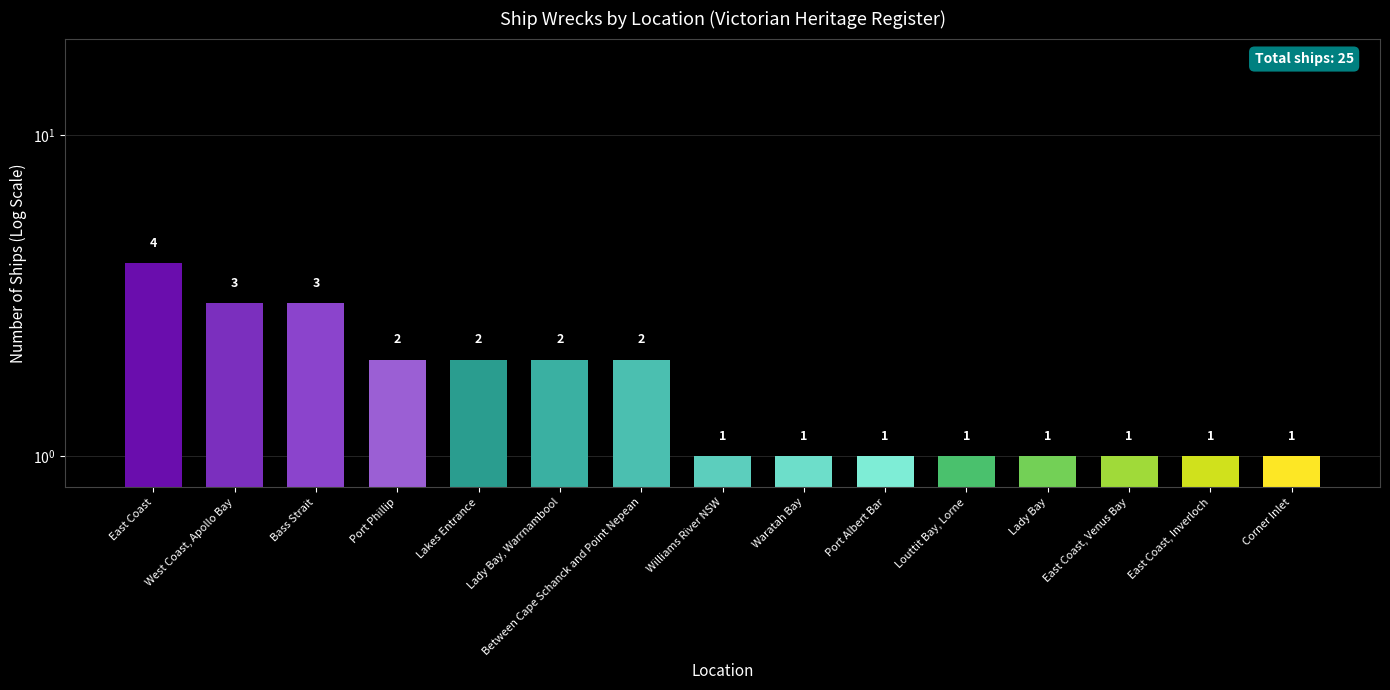

True or false: the data shows 3 at Bass Strait.

True